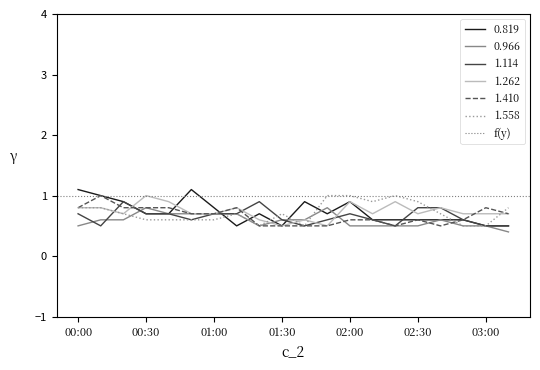

What is the maximum value for 0.819?

1.1